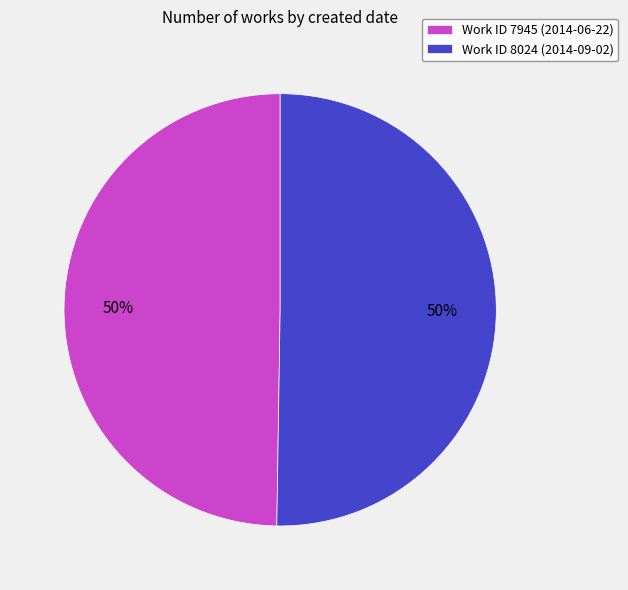

To the nearest percent, what percentage of the pie is Work ID 7945 (2014-06-22)?

50%